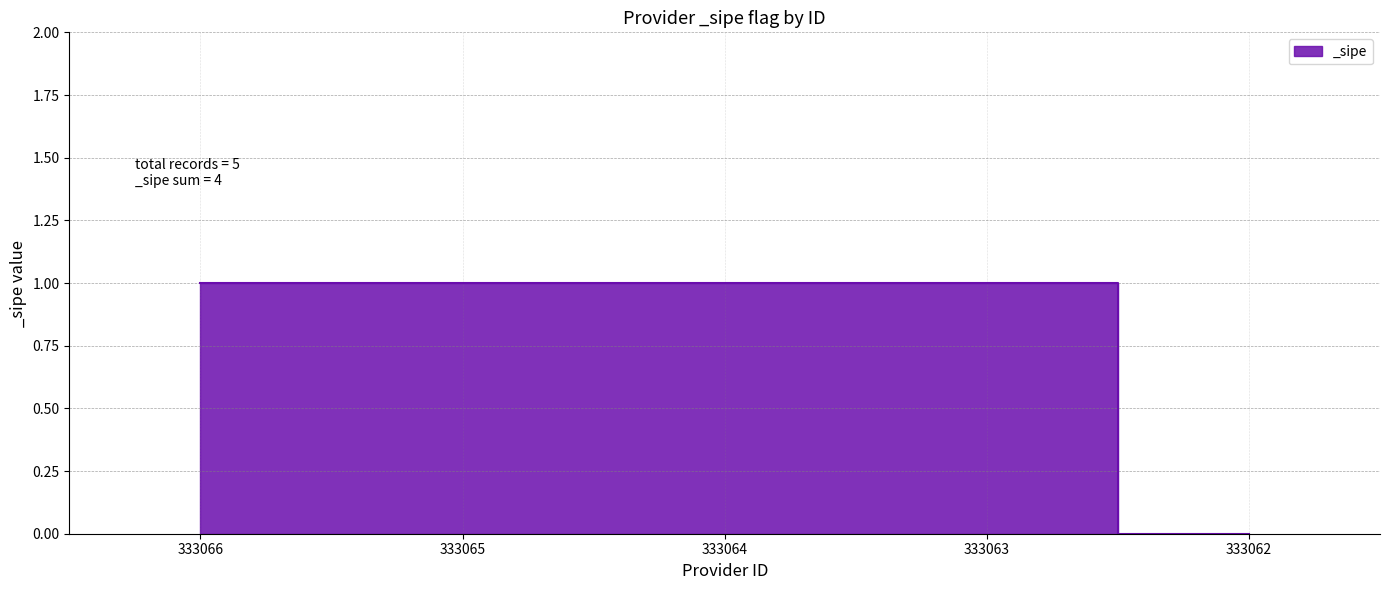

Reading left to right, extract all data points from this chart.

1	1	1	1	0